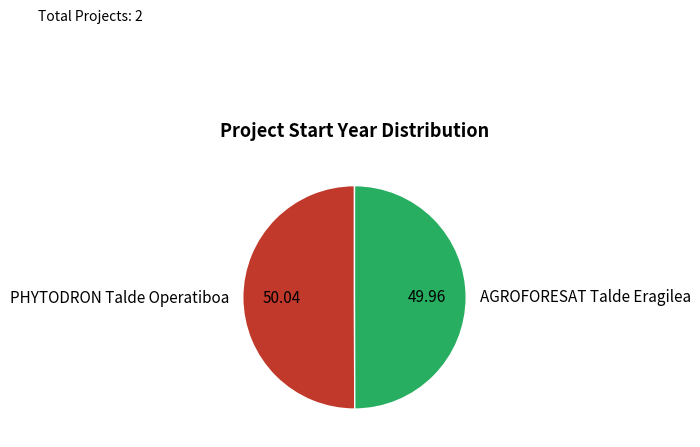

What is the ratio of the value at PHYTODRON Talde Operatiboa to the value at AGROFORESAT Talde Eragilea?

1.0